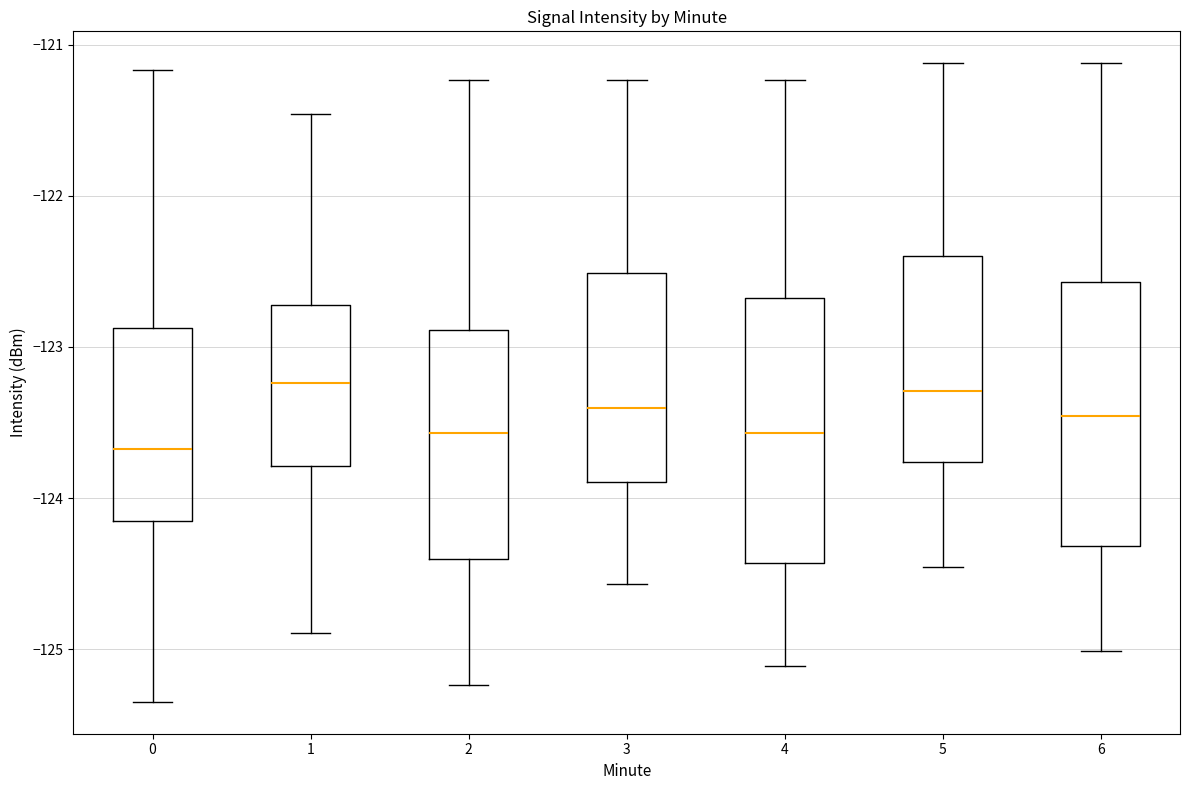

Where is the upper edge of the box at x = 3 on the y-axis? The values are not printed on the chart, so give them approximately, as read against the axis.

-122.5